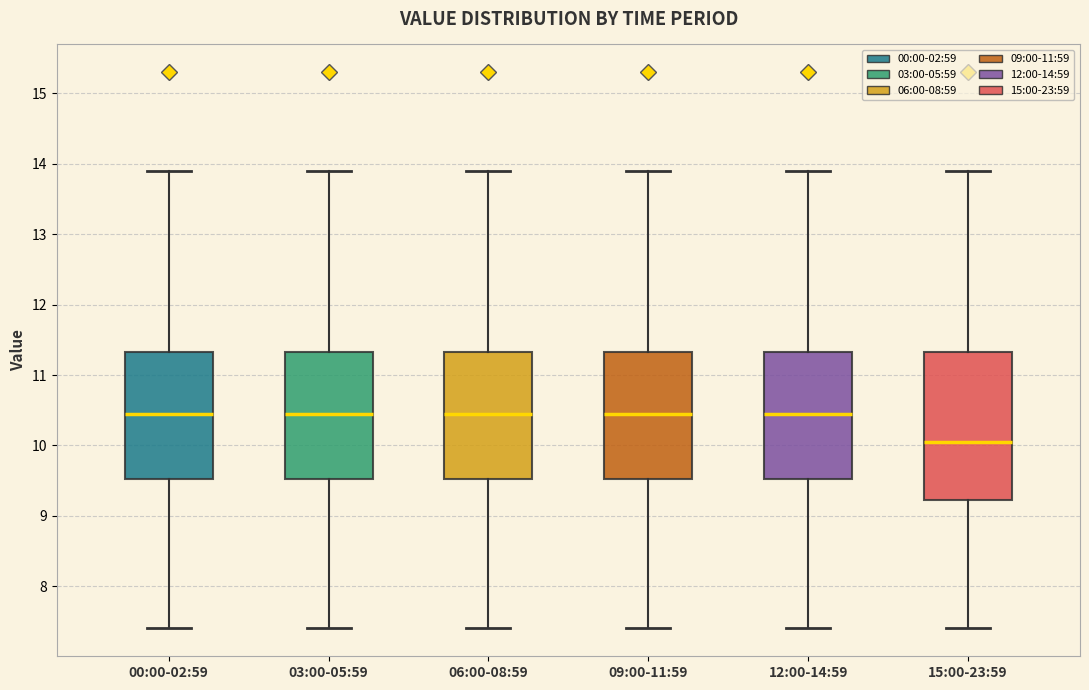

Which box's median line is the lowest?

15:00-23:59